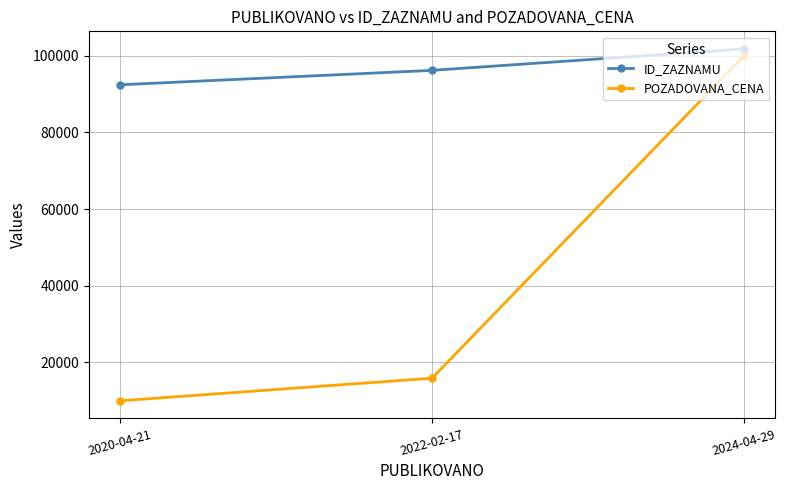

Which series has the largest range (max minus min)?

POZADOVANA_CENA